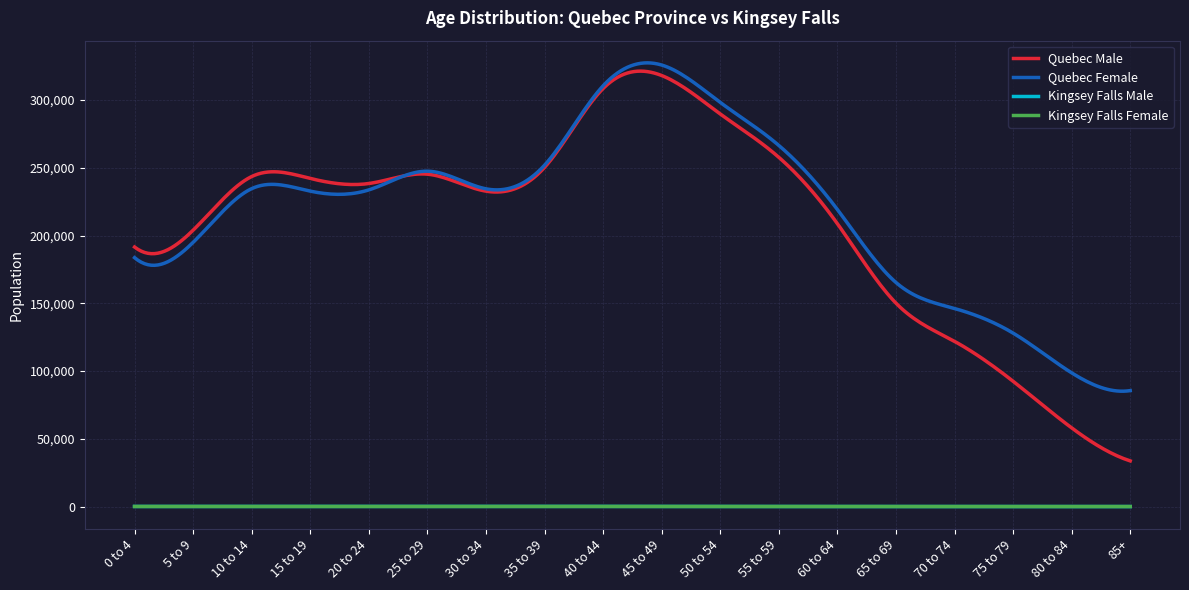

Which series has the largest total across all categories?

Quebec Female